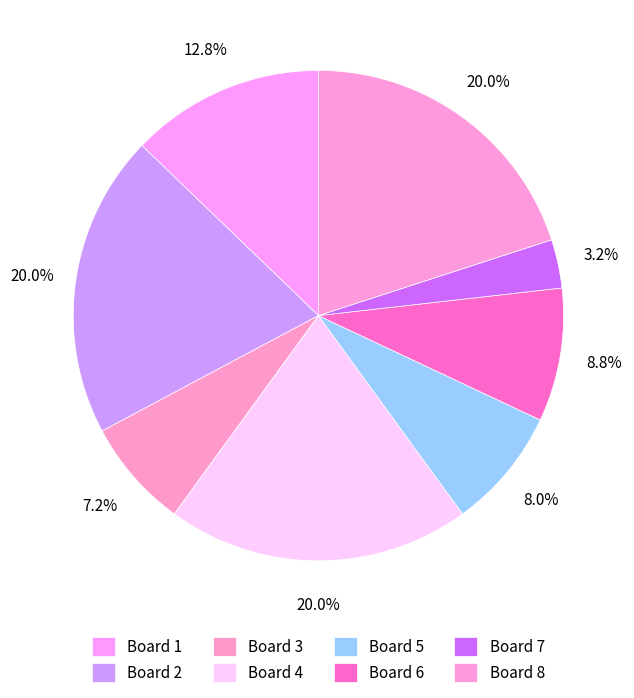

The Board 8 slice represents 29% of the pie. True or false?

False